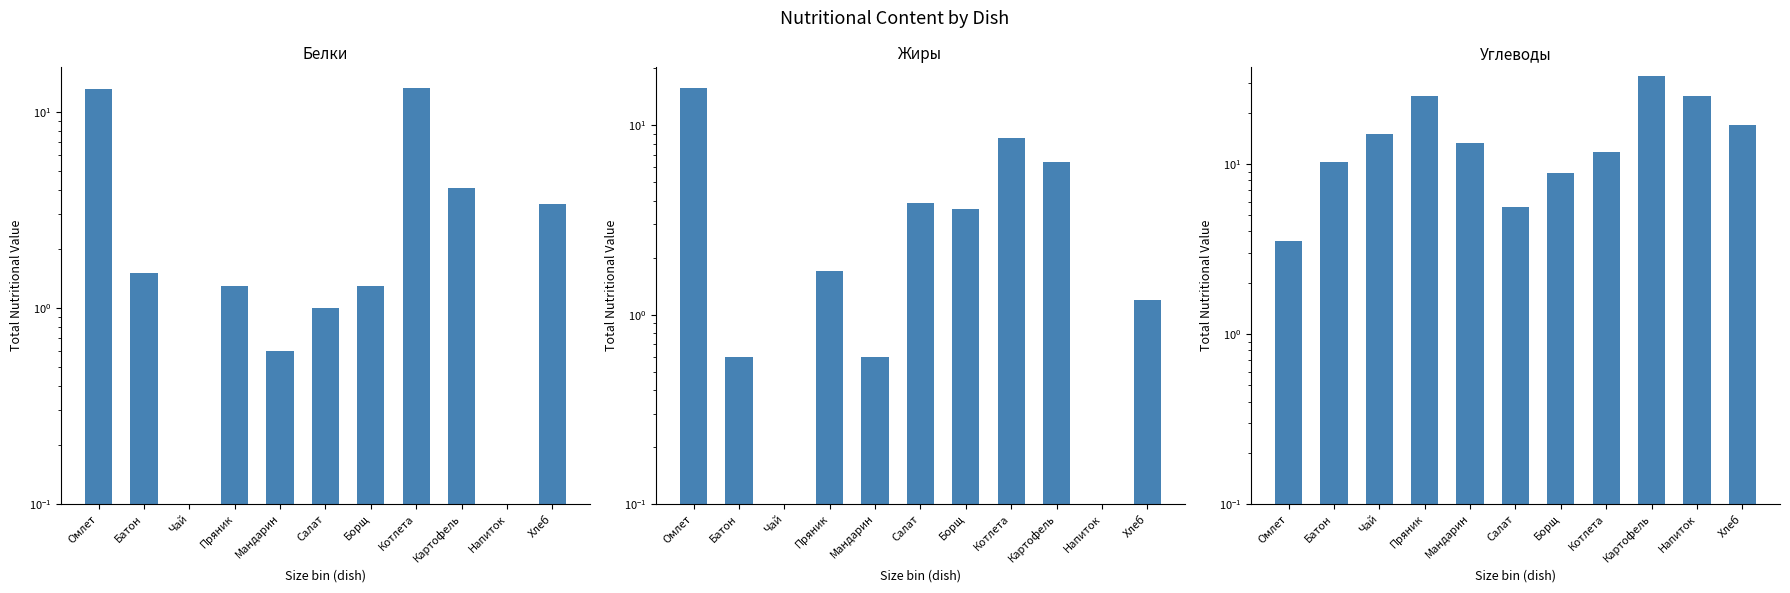

At which label does Жиры reach its peak?

Омлет